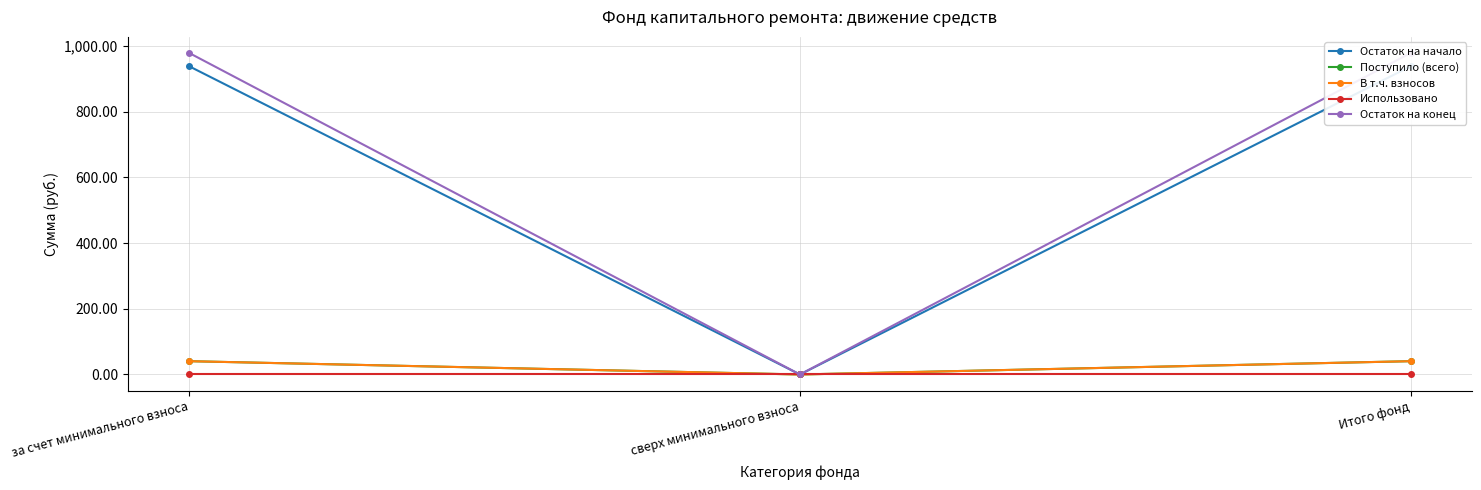

Reading right to left, list all the values displayed in this chart.

Остаток на начало: 938.7	0.0	938.7
Поступило (всего): 40.5	0.0	40.5
В т.ч. взносов: 40.5	0.0	40.5
Использовано: 0.0	0.0	0.0
Остаток на конец: 979.2	0.0	979.2